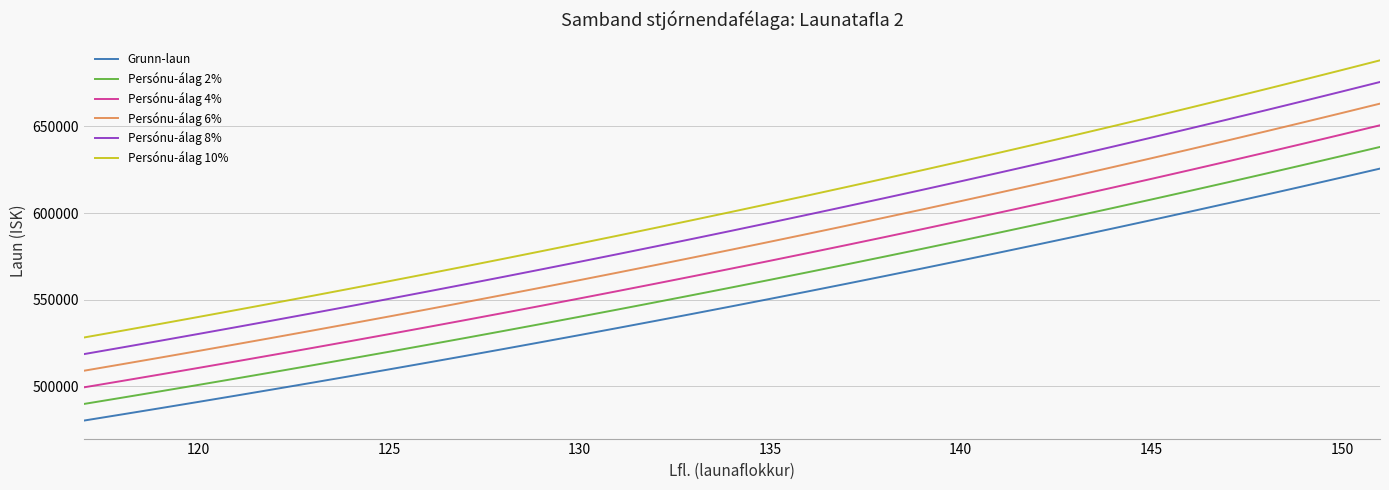

True or false: Persónu-álag 10% has more than 2 interior local peaks.

False